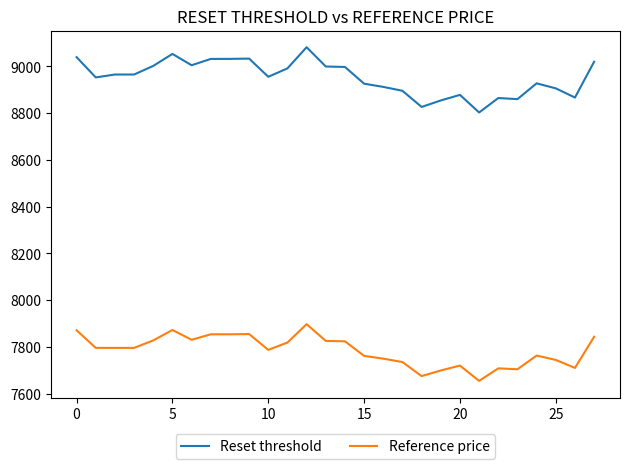

Which series has the largest total across all categories?

Reset threshold